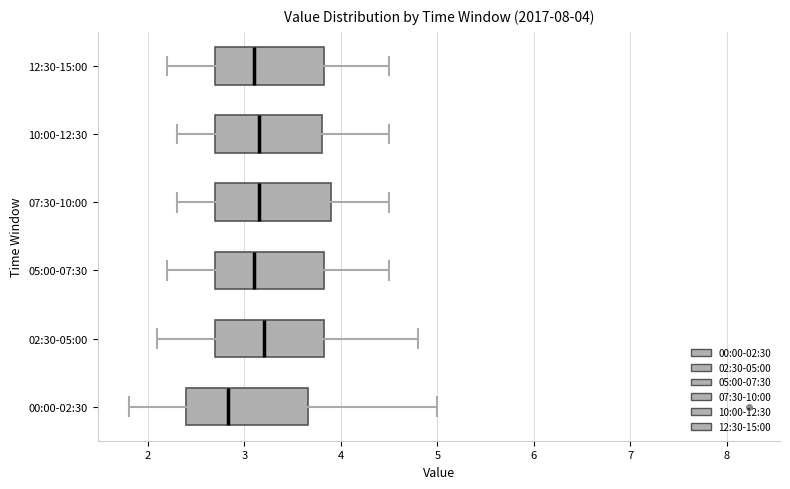

Which box's median line is the furthest to the left?

00:00-02:30